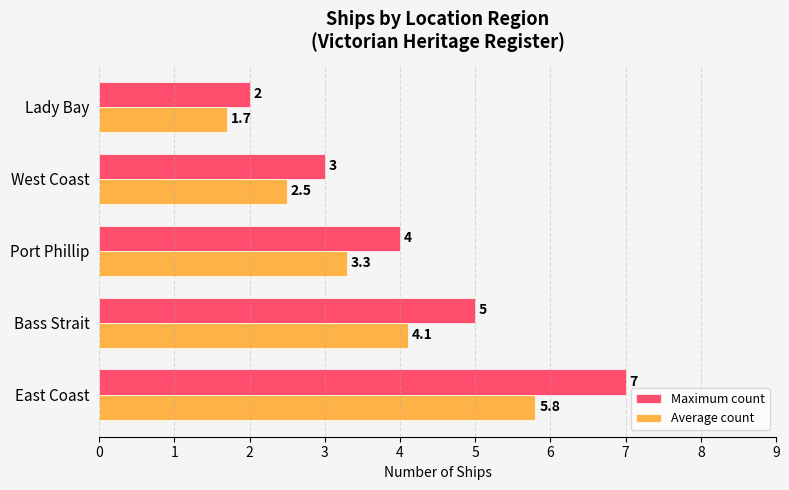

At which category is the sum across all series the highest?

East Coast